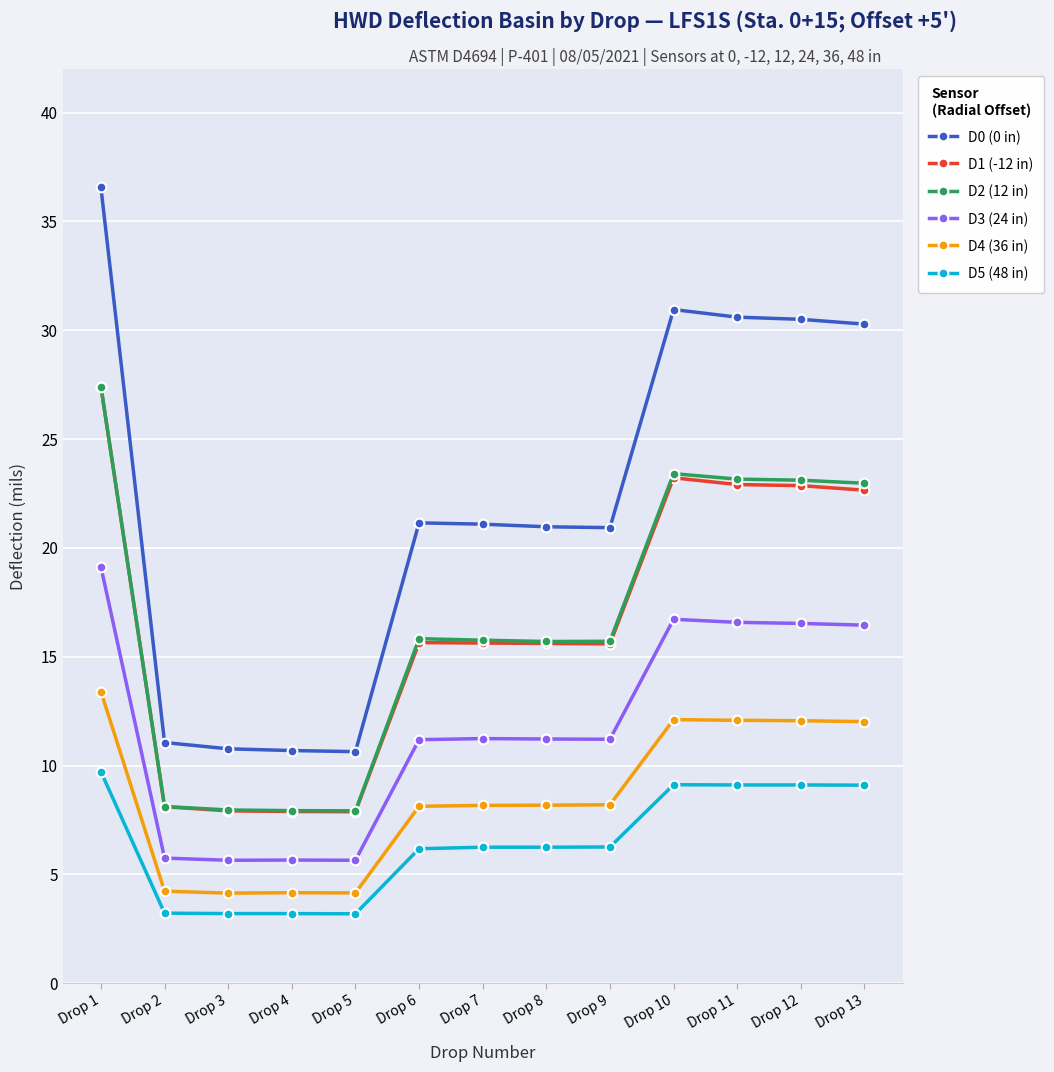

The D1 (-12 in) series shows 15.6 at Drop 11. True or false?

False